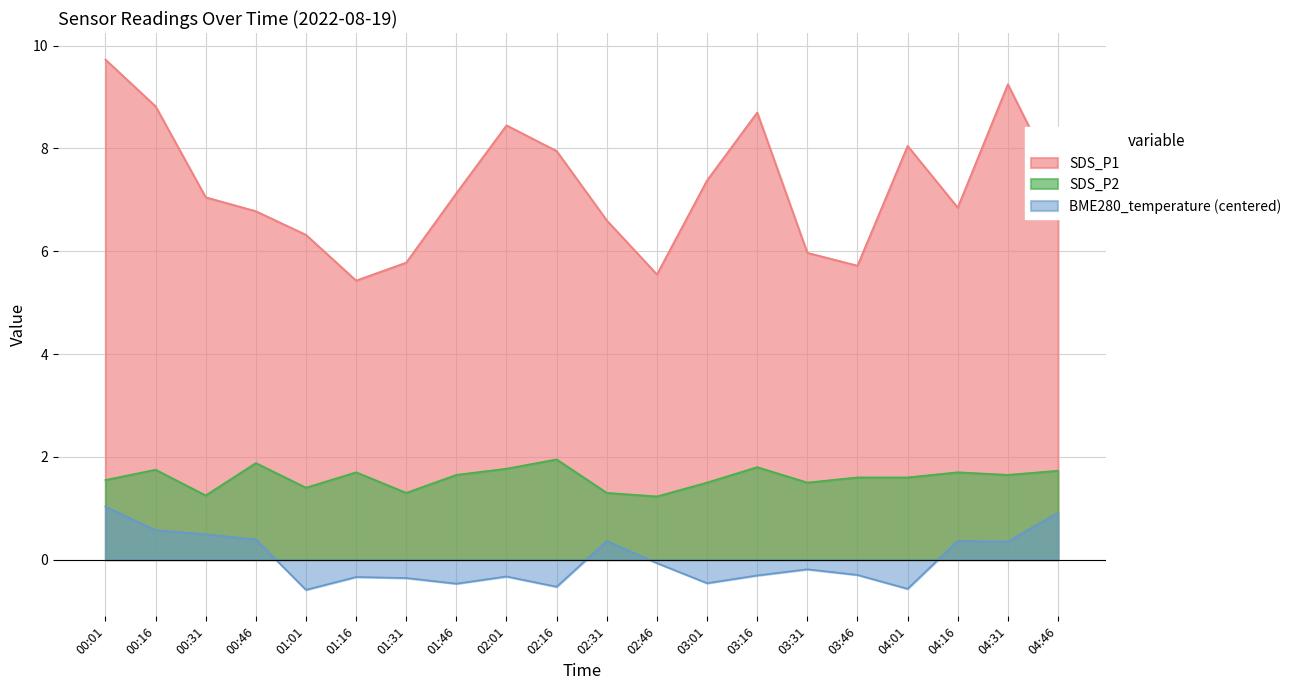

Between 02:01 and 03:01, which series saw the biggest shift?

SDS_P1